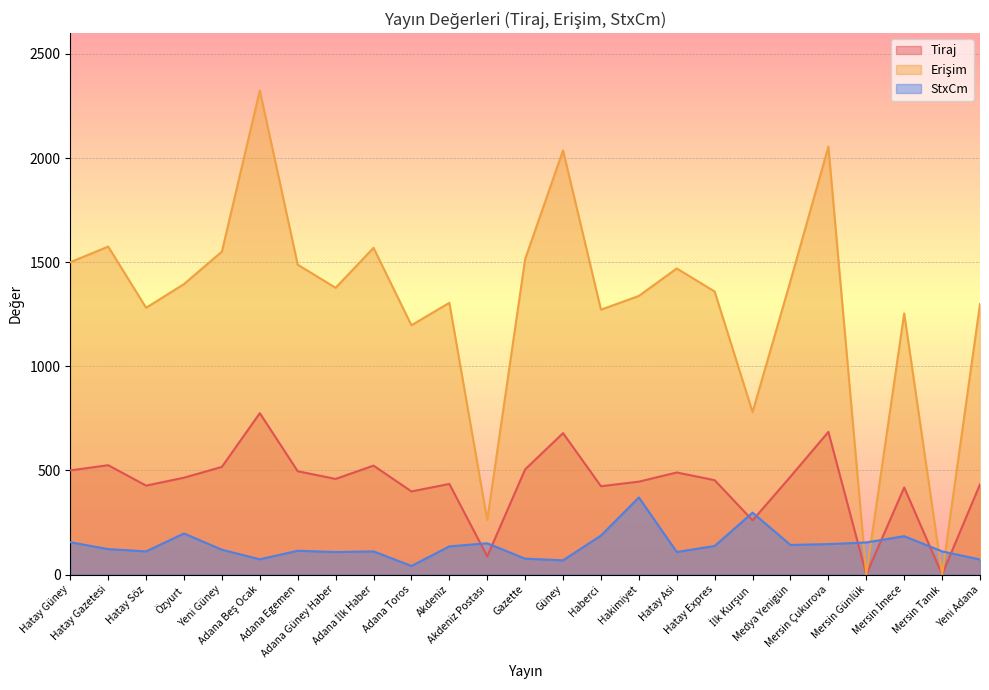

How many lines are shown in the chart?

3